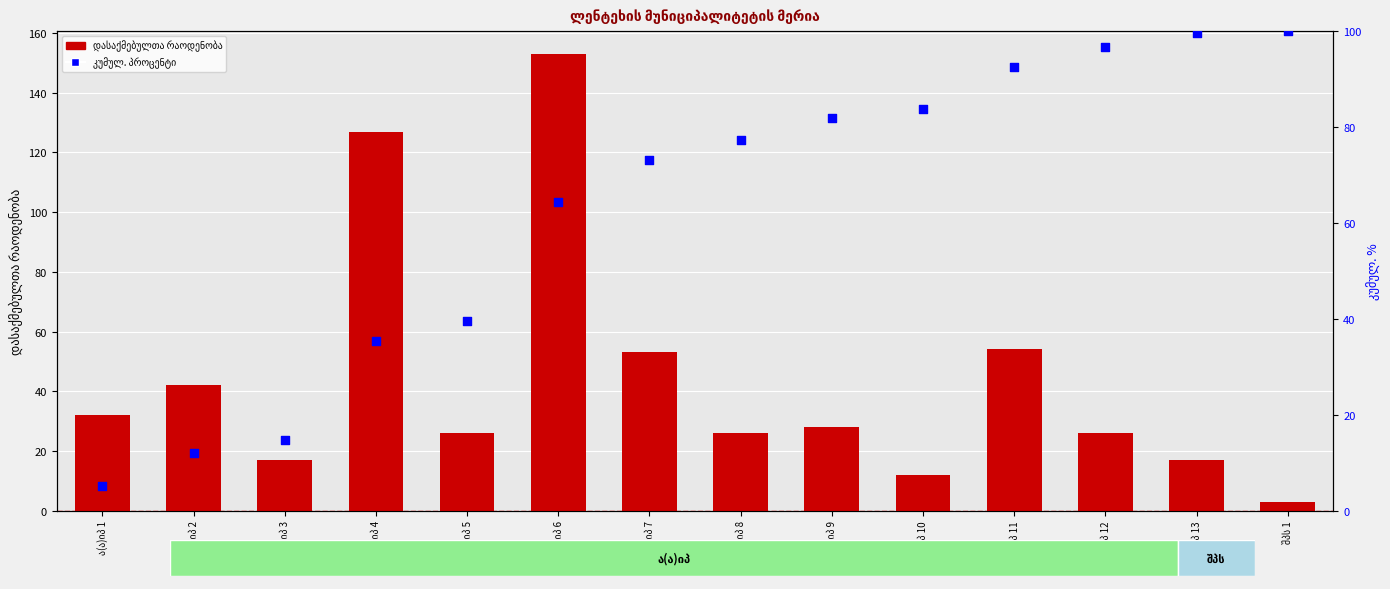

Which series contains the lowest Y value?

დასაქმებულთა რაოდენობა